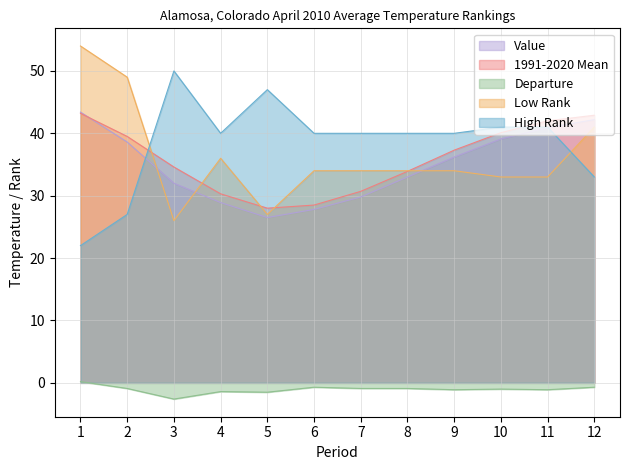

What is the average value of the 1991-2020 Mean series?

35.9